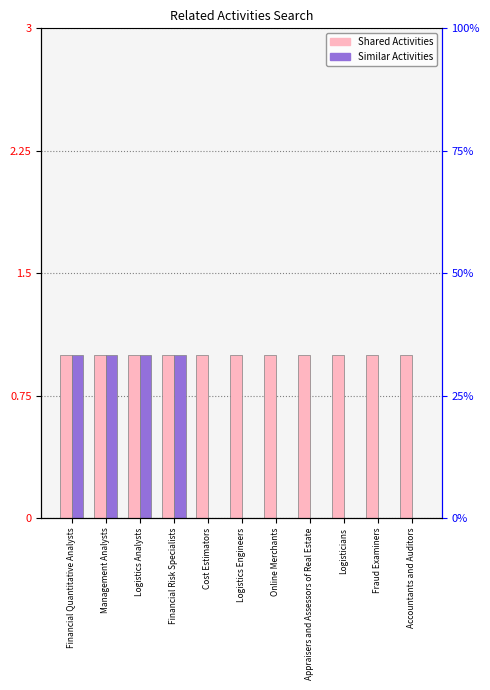

Rank the series at Online Merchants from highest to lowest value.

Shared Activities, Similar Activities